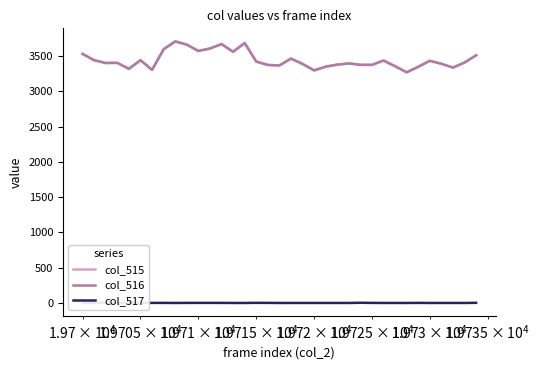

How many lines are shown in the chart?

3